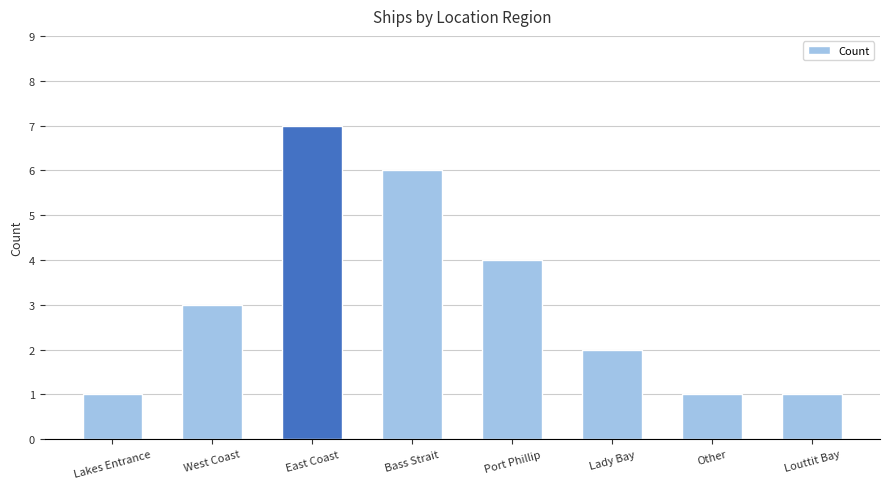

Which label corresponds to the largest value in the chart?

East Coast